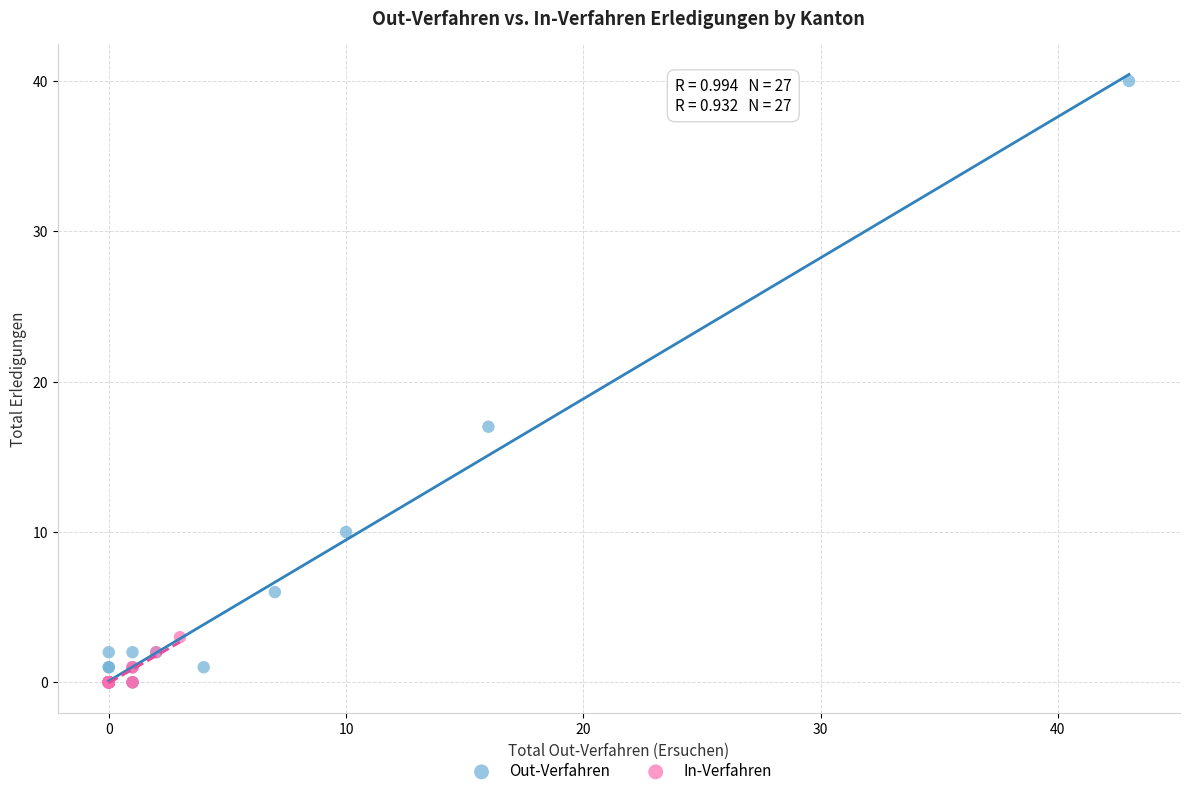

What are all the series names shown in the legend?

Out-Verfahren, In-Verfahren